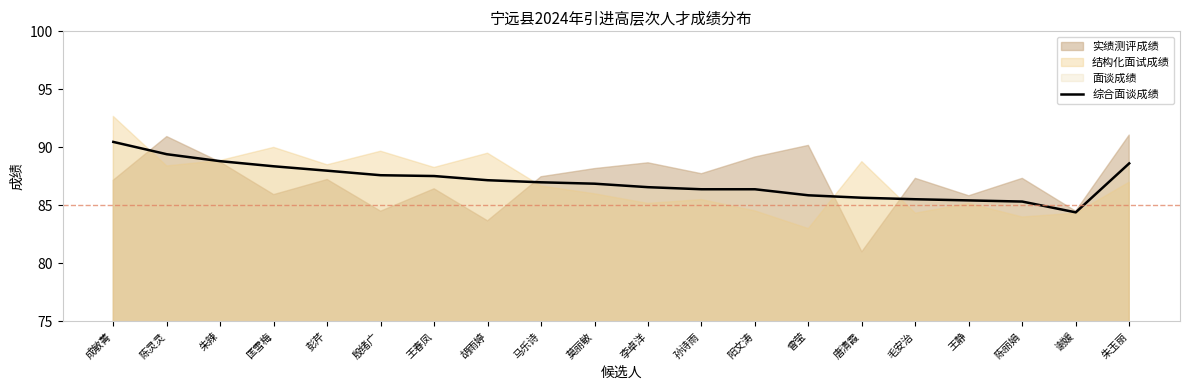

The chart shows a value of 121.3 at 李卓洋. True or false?

False